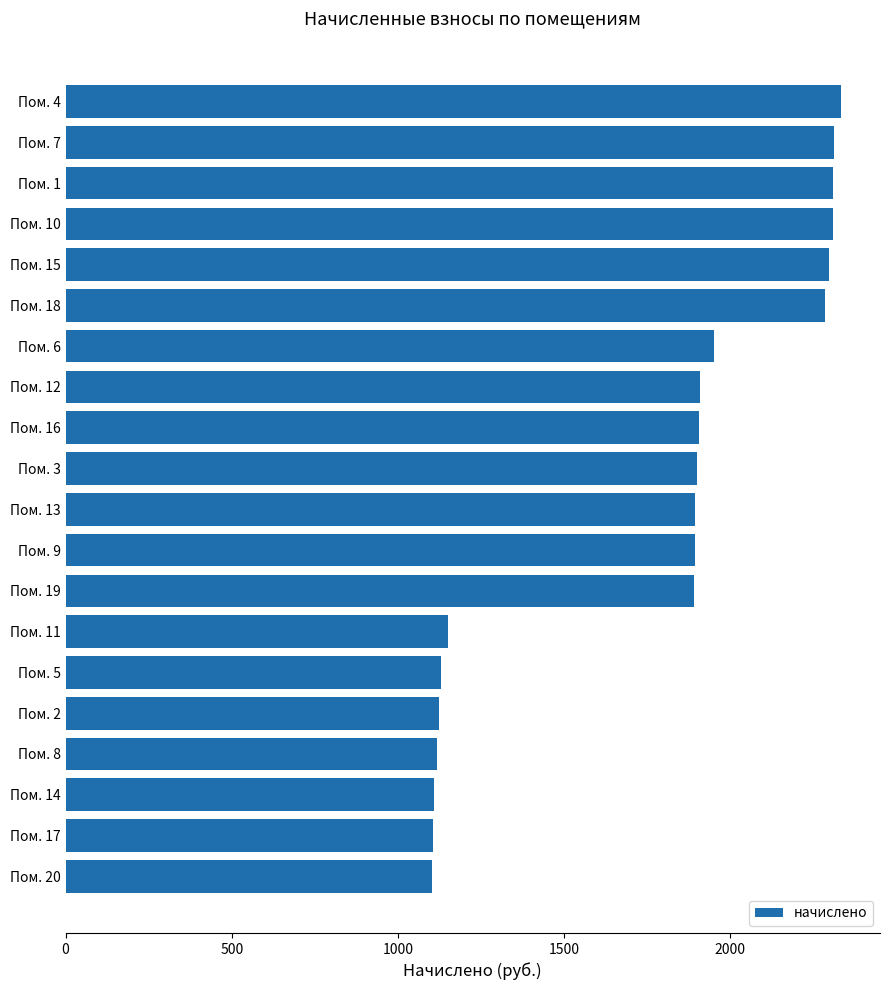

What is the change in value from Пом. 16 to Пом. 20?

-803.8